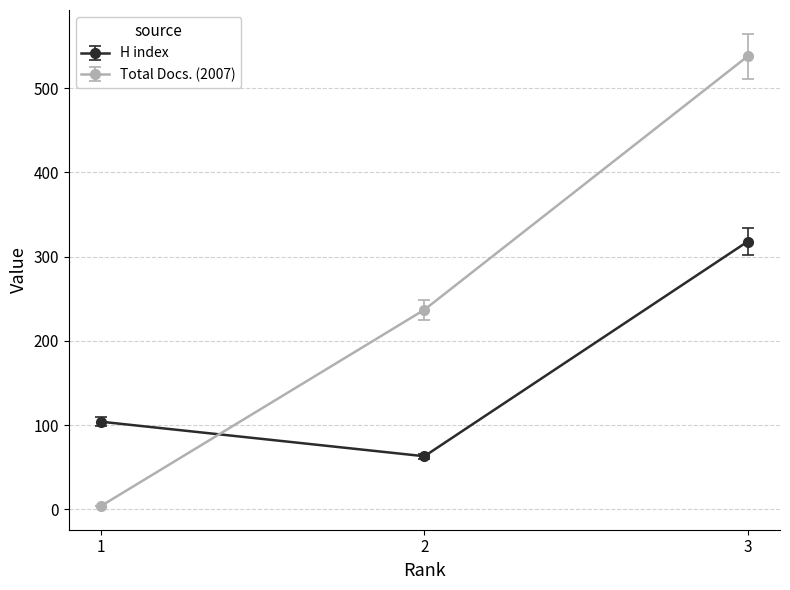

What is the average value of the H index series?

162